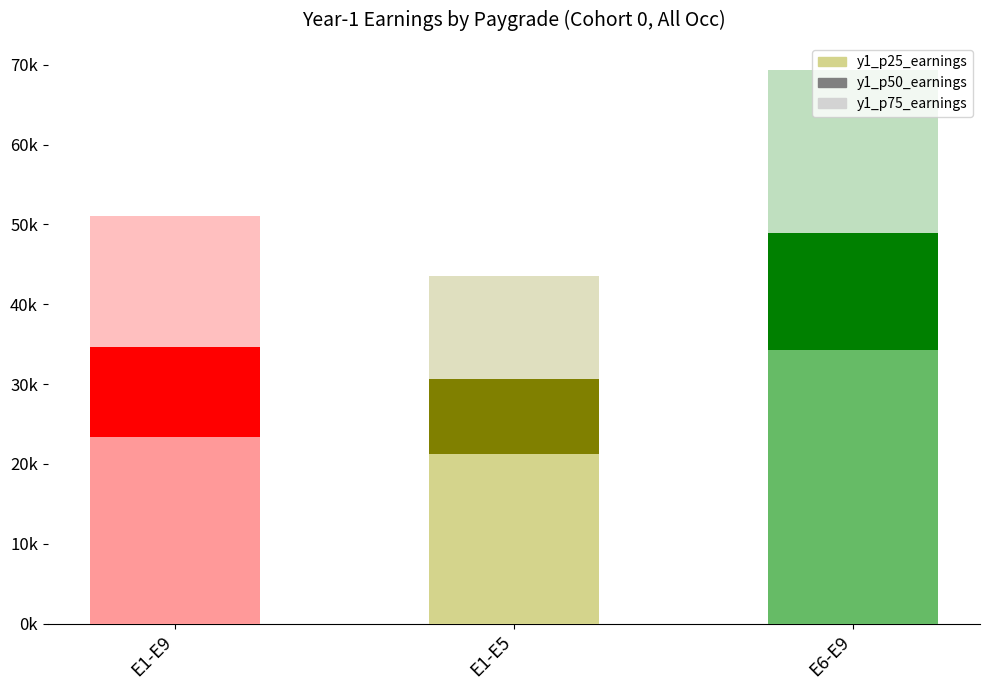

What is the difference between the y1_p50_earnings values at E1-E5 and E1-E9?

3980